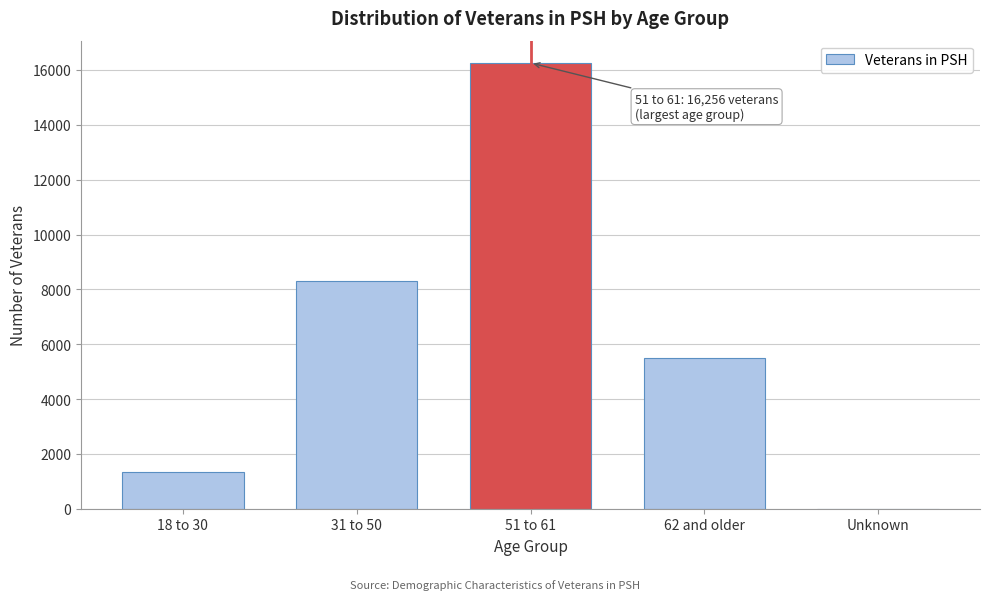

Reading left to right, transcribe all the data shown in this chart.

18 to 30=1323	31 to 50=8293	51 to 61=16256	62 and older=5514	Unknown=8